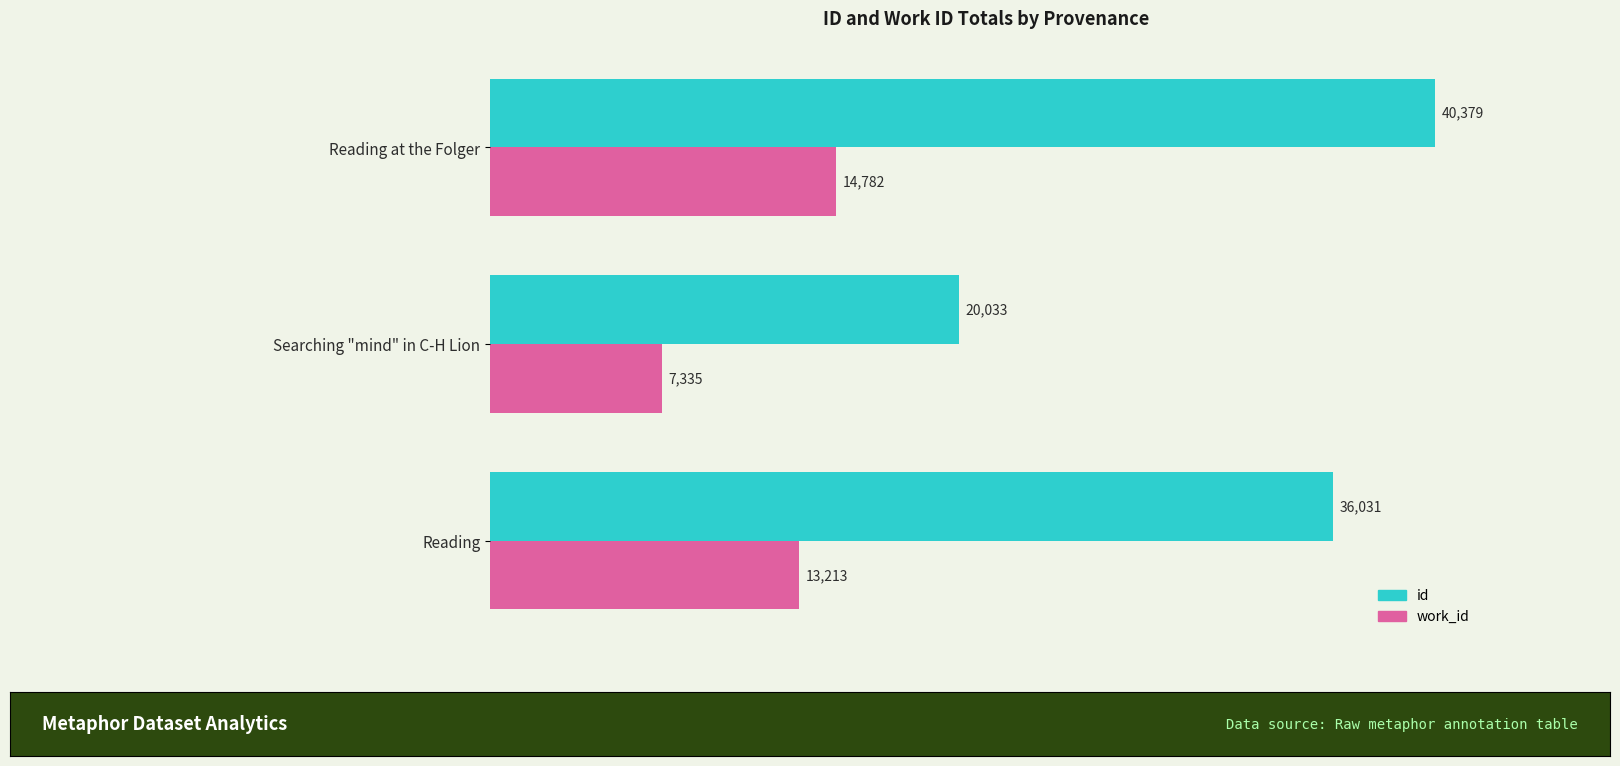

At which label does work_id reach its peak?

Reading at the Folger